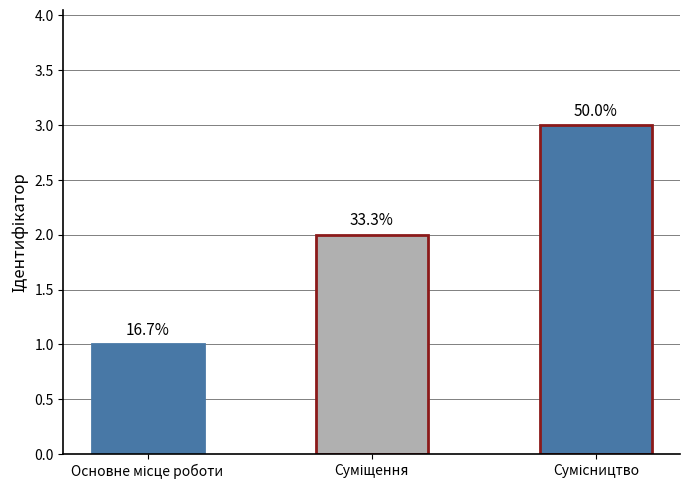

What is the sum of all values?

6